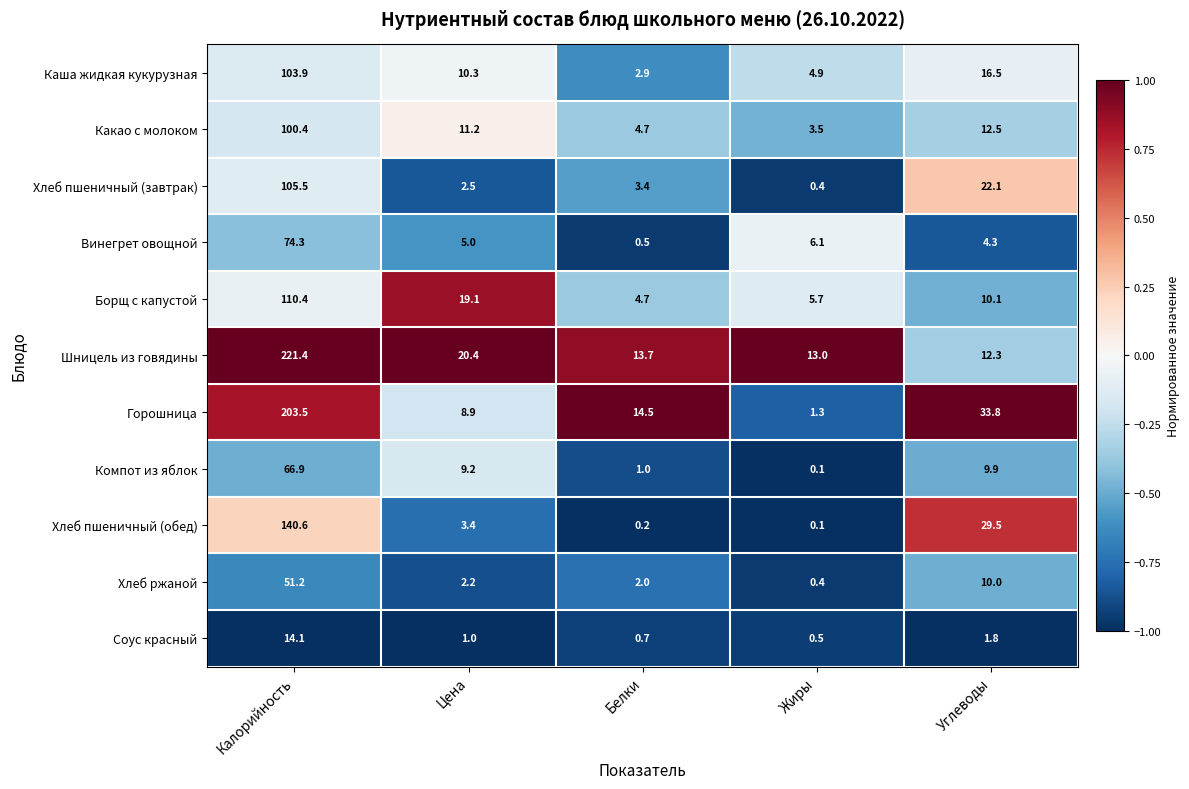

Which series has the largest total across all categories?

Шницель из говядины